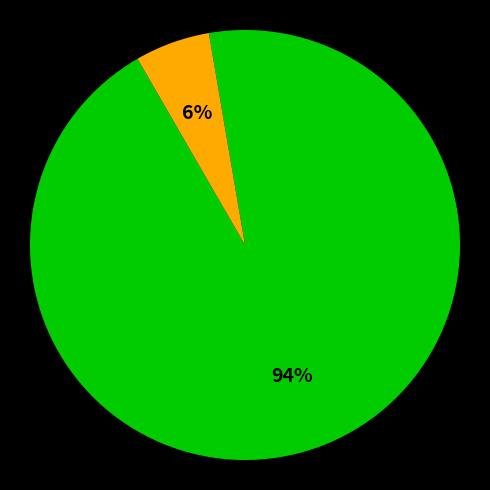

Does any single category account for the majority?

Yes